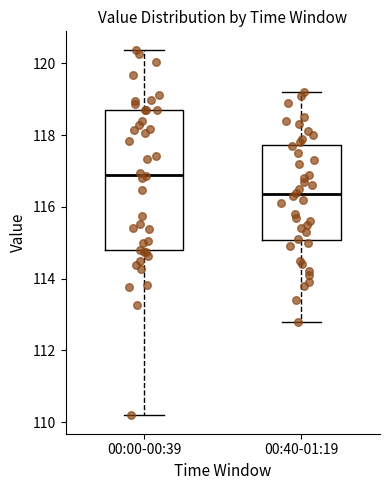

Which box has the highest median line?

00:00-00:39